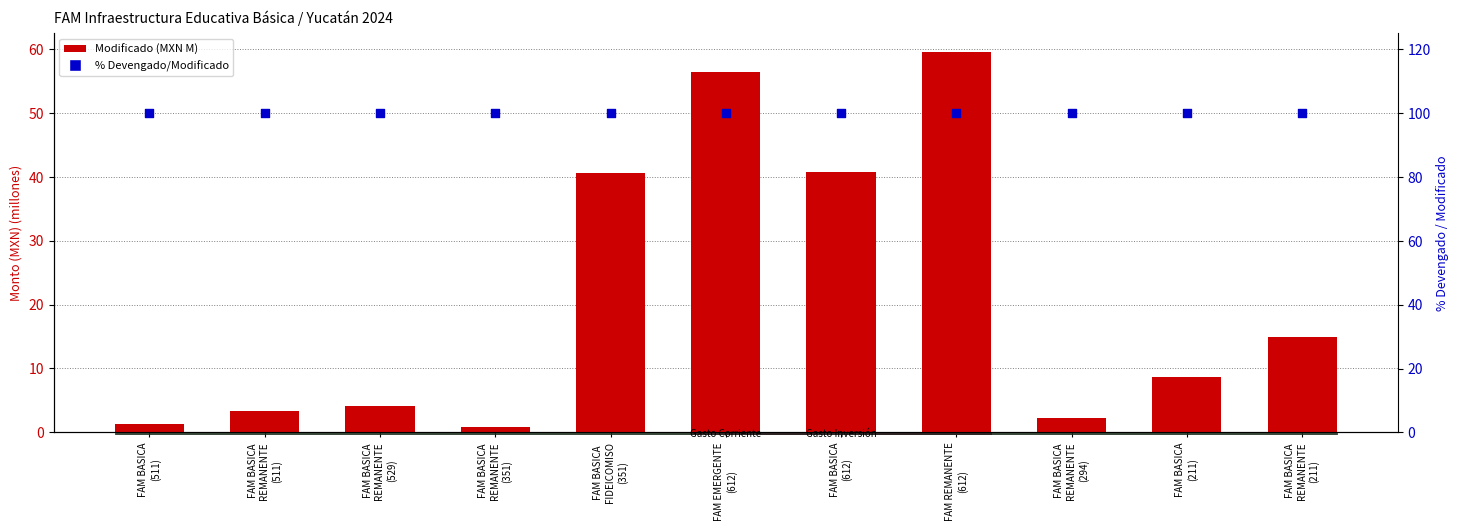

At how many categories does at least one series exceed 72?

11